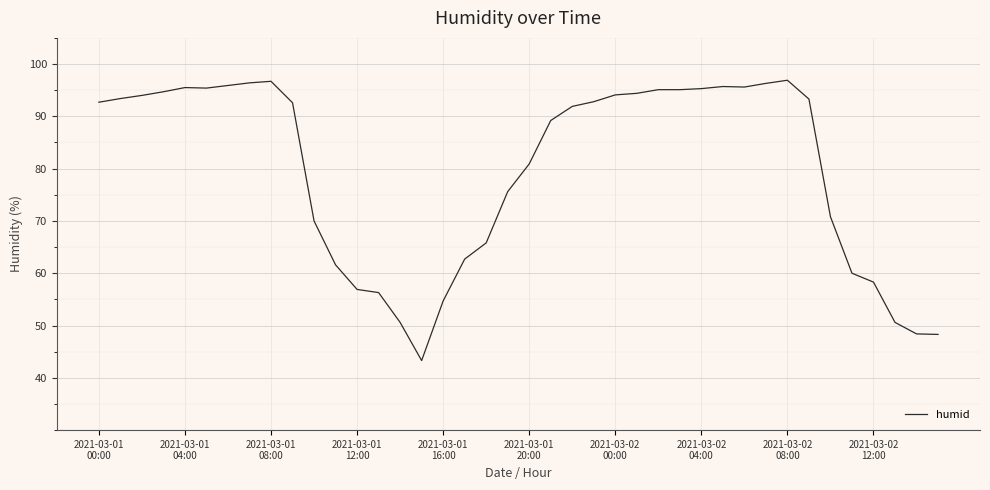

What is the minimum value shown in the chart?

43.3